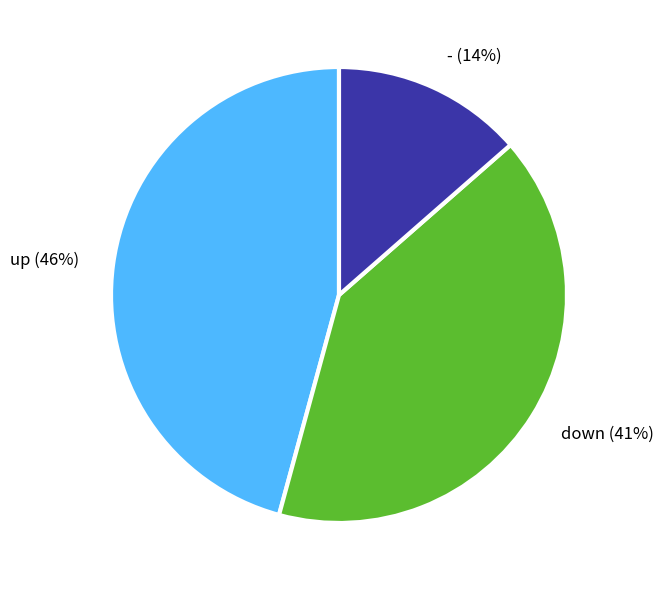

What percentage is the - slice, to the nearest percent?

14%